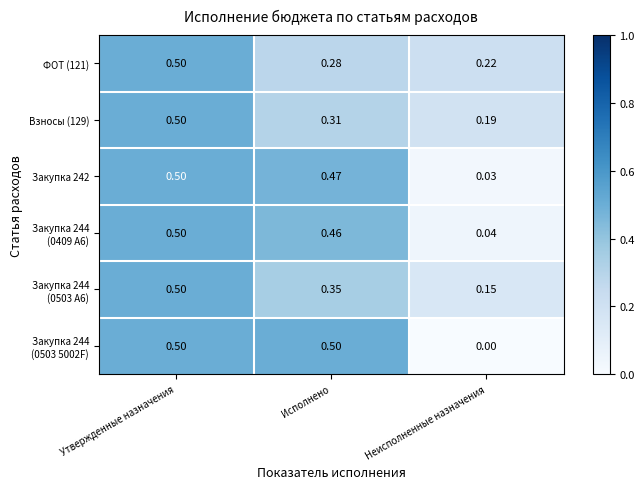

List the labels in order of Закупка 242 value, largest first.

Утвержденные назначения, Исполнено, Неисполненные назначения